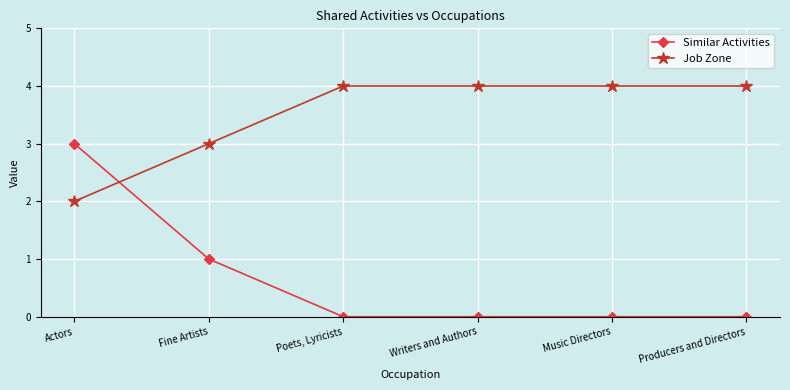

Where is Job Zone nearest to the value 3?

Fine Artists